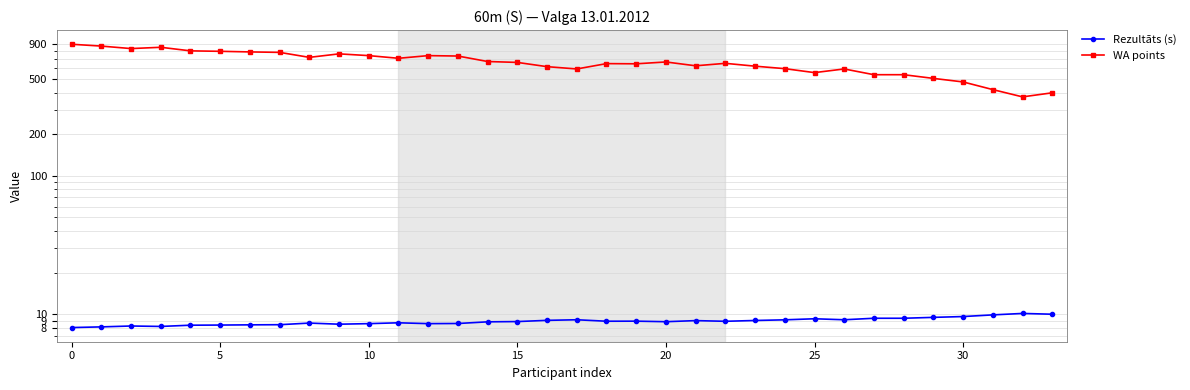

What is the label of the 24th point from the left?

23